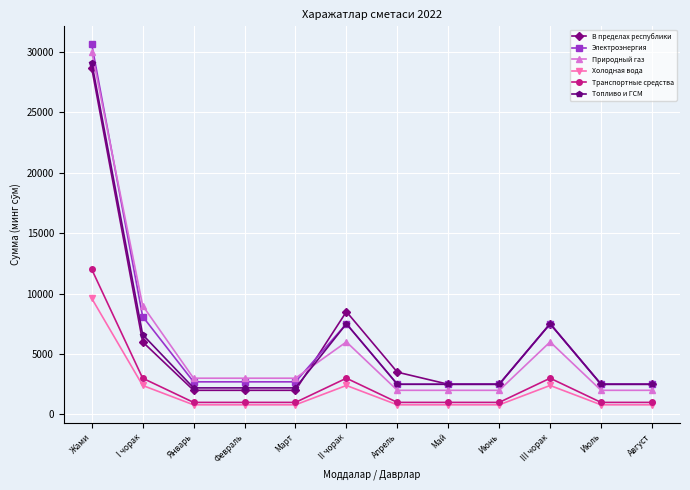

What value does the Топливо и ГСМ series have at Июль, to the nearest 100?

2500